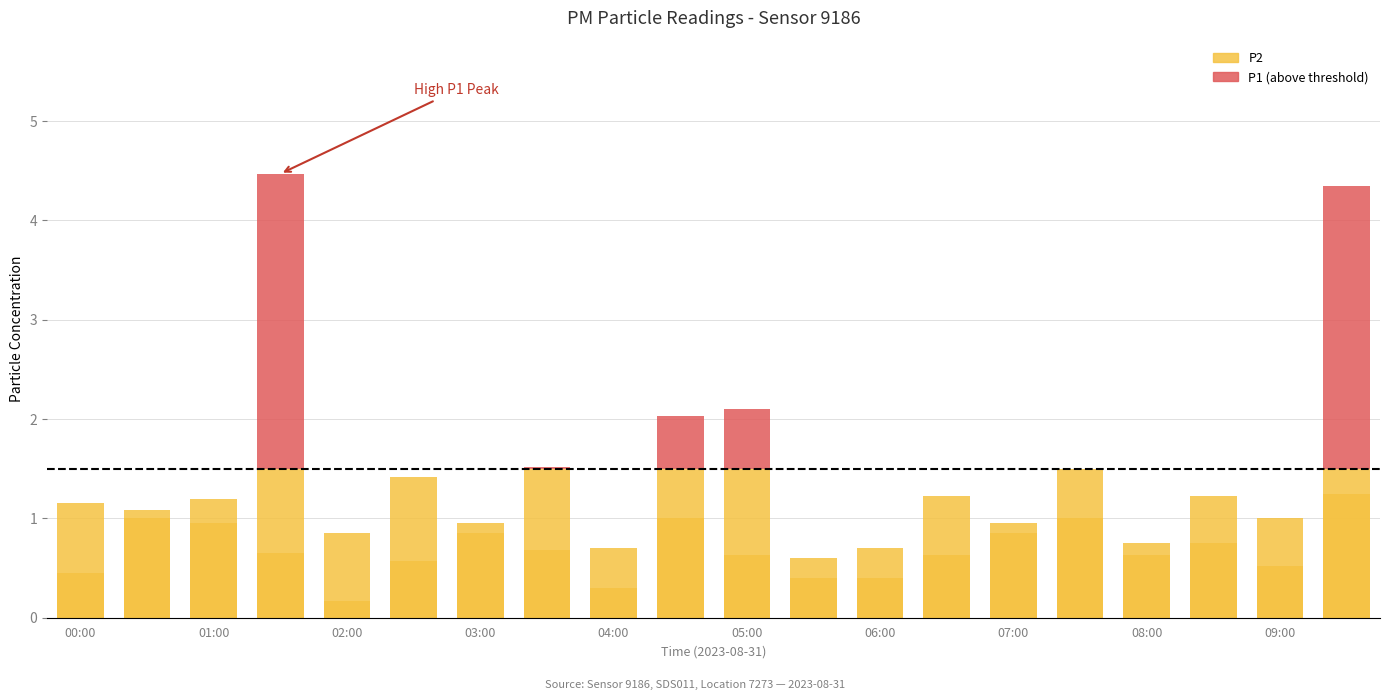

The P2 series shows 0.1 at 05:00. True or false?

False